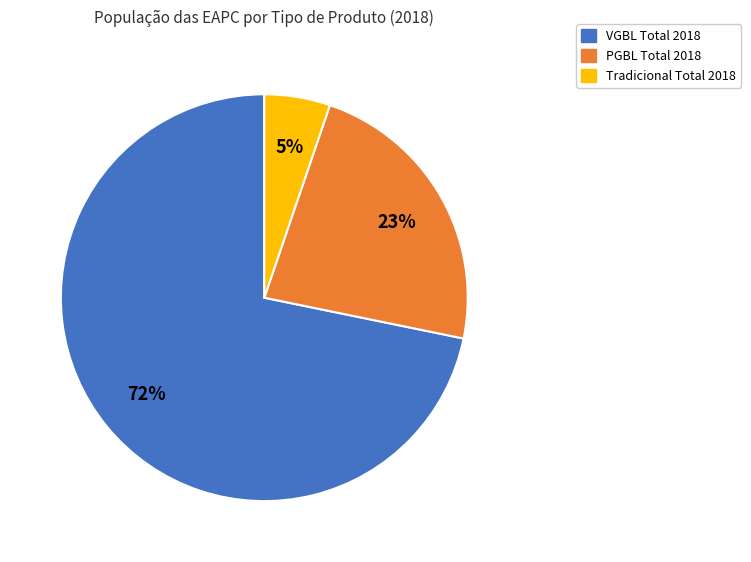

How many segments does this pie chart have?

3